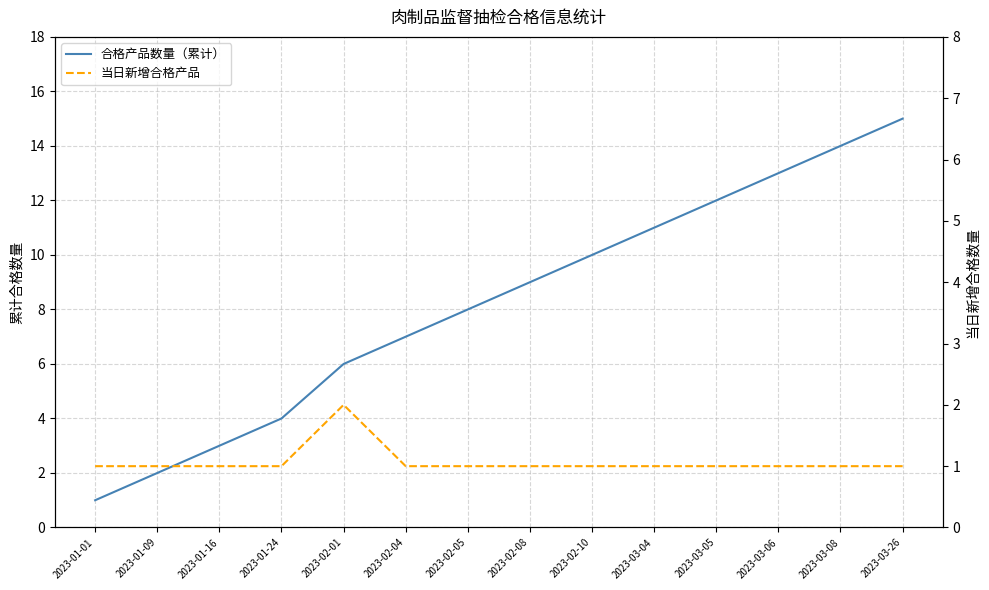

The 合格产品数量（累计） series shows 10 at 2023-02-10. True or false?

True